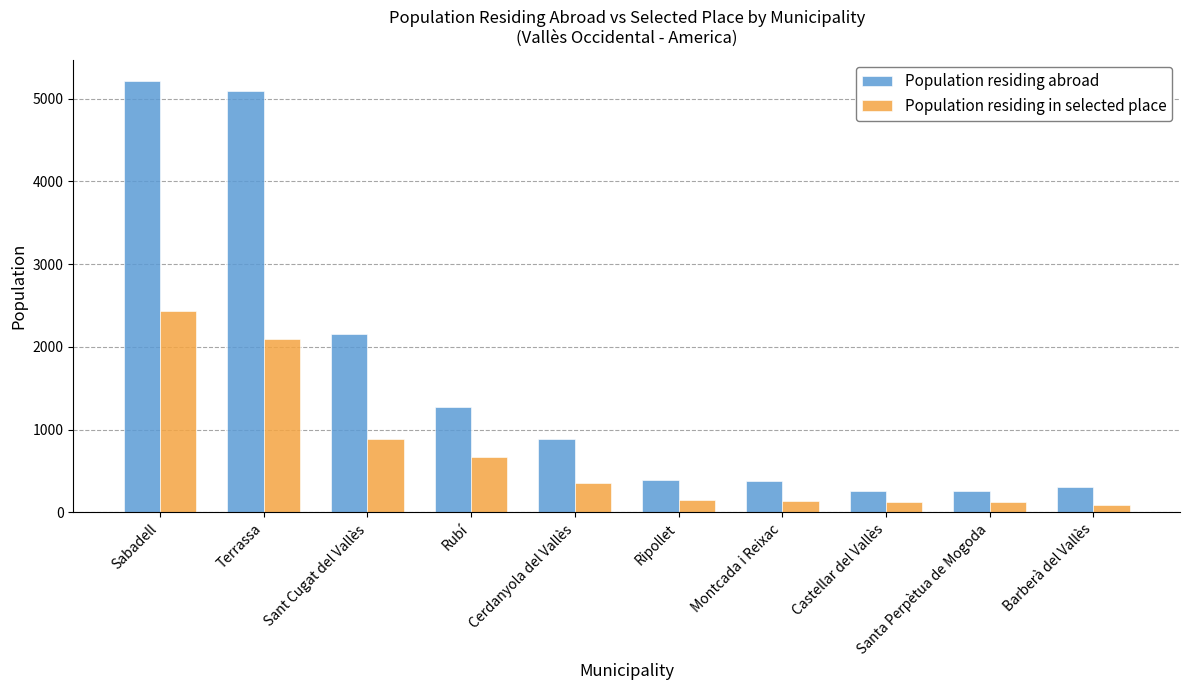

Rank the series by their maximum value, from lowest to highest.

Population residing in selected place, Population residing abroad